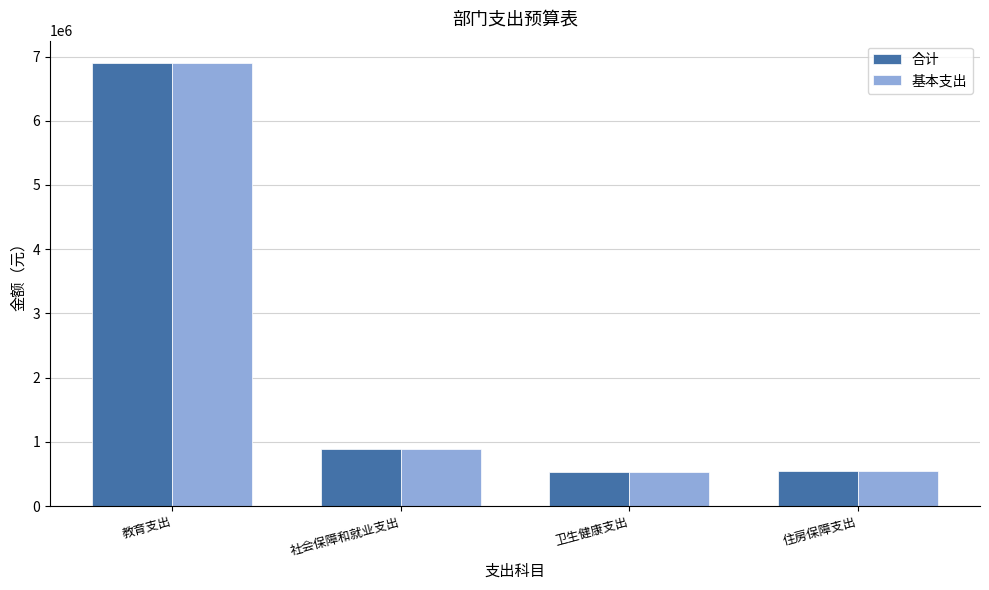

Is it true that 合计 equals 1428667.1 at 社会保障和就业支出?

False